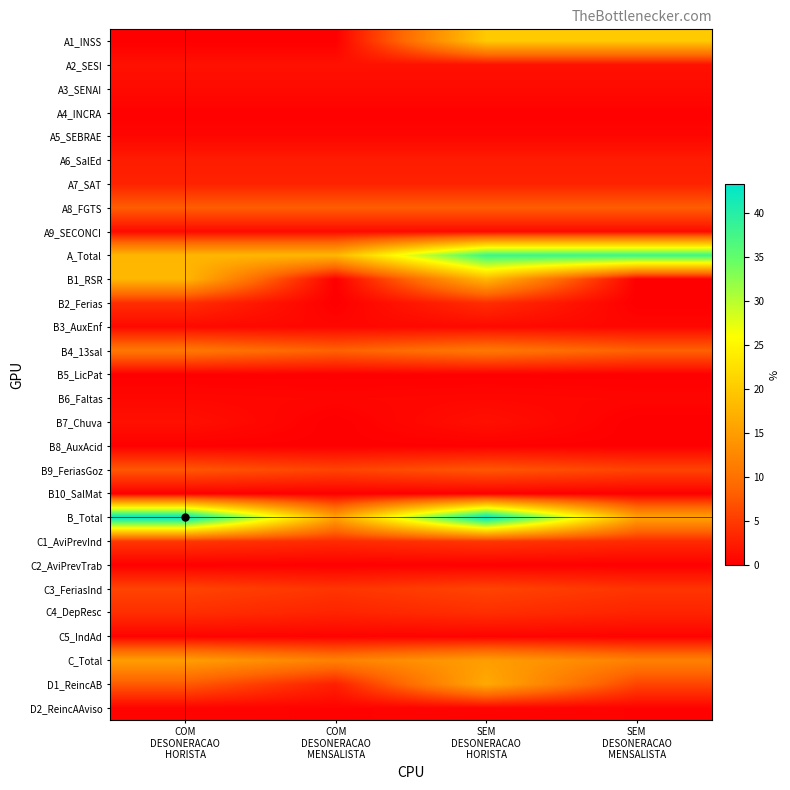

Reading left to right, list all the values displayed in this chart.

A1_INSS: COM
DESONERACAO
HORISTA=0.0	COM
DESONERACAO
MENSALISTA=0.0	SEM
DESONERACAO
HORISTA=20.0	SEM
DESONERACAO
MENSALISTA=20.0
A2_SESI: COM
DESONERACAO
HORISTA=1.5	COM
DESONERACAO
MENSALISTA=1.5	SEM
DESONERACAO
HORISTA=1.5	SEM
DESONERACAO
MENSALISTA=1.5
A3_SENAI: COM
DESONERACAO
HORISTA=1.0	COM
DESONERACAO
MENSALISTA=1.0	SEM
DESONERACAO
HORISTA=1.0	SEM
DESONERACAO
MENSALISTA=1.0
A4_INCRA: COM
DESONERACAO
HORISTA=0.2	COM
DESONERACAO
MENSALISTA=0.2	SEM
DESONERACAO
HORISTA=0.2	SEM
DESONERACAO
MENSALISTA=0.2
A5_SEBRAE: COM
DESONERACAO
HORISTA=0.6	COM
DESONERACAO
MENSALISTA=0.6	SEM
DESONERACAO
HORISTA=0.6	SEM
DESONERACAO
MENSALISTA=0.6
A6_SalEd: COM
DESONERACAO
HORISTA=2.5	COM
DESONERACAO
MENSALISTA=2.5	SEM
DESONERACAO
HORISTA=2.5	SEM
DESONERACAO
MENSALISTA=2.5
A7_SAT: COM
DESONERACAO
HORISTA=3.0	COM
DESONERACAO
MENSALISTA=3.0	SEM
DESONERACAO
HORISTA=3.0	SEM
DESONERACAO
MENSALISTA=3.0
A8_FGTS: COM
DESONERACAO
HORISTA=8.0	COM
DESONERACAO
MENSALISTA=8.0	SEM
DESONERACAO
HORISTA=8.0	SEM
DESONERACAO
MENSALISTA=8.0
A9_SECONCI: COM
DESONERACAO
HORISTA=1.0	COM
DESONERACAO
MENSALISTA=1.0	SEM
DESONERACAO
HORISTA=1.0	SEM
DESONERACAO
MENSALISTA=1.0
A_Total: COM
DESONERACAO
HORISTA=17.8	COM
DESONERACAO
MENSALISTA=17.8	SEM
DESONERACAO
HORISTA=37.8	SEM
DESONERACAO
MENSALISTA=37.8
B1_RSR: COM
DESONERACAO
HORISTA=17.9	COM
DESONERACAO
MENSALISTA=0.0	SEM
DESONERACAO
HORISTA=17.9	SEM
DESONERACAO
MENSALISTA=0.0
B2_Ferias: COM
DESONERACAO
HORISTA=4.0	COM
DESONERACAO
MENSALISTA=0.0	SEM
DESONERACAO
HORISTA=4.0	SEM
DESONERACAO
MENSALISTA=0.0
B3_AuxEnf: COM
DESONERACAO
HORISTA=0.9	COM
DESONERACAO
MENSALISTA=0.7	SEM
DESONERACAO
HORISTA=0.9	SEM
DESONERACAO
MENSALISTA=0.7
B4_13sal: COM
DESONERACAO
HORISTA=10.7	COM
DESONERACAO
MENSALISTA=8.3	SEM
DESONERACAO
HORISTA=10.7	SEM
DESONERACAO
MENSALISTA=8.3
B5_LicPat: COM
DESONERACAO
HORISTA=0.1	COM
DESONERACAO
MENSALISTA=0.1	SEM
DESONERACAO
HORISTA=0.1	SEM
DESONERACAO
MENSALISTA=0.1
B6_Faltas: COM
DESONERACAO
HORISTA=0.7	COM
DESONERACAO
MENSALISTA=0.6	SEM
DESONERACAO
HORISTA=0.7	SEM
DESONERACAO
MENSALISTA=0.6
B7_Chuva: COM
DESONERACAO
HORISTA=1.5	COM
DESONERACAO
MENSALISTA=0.0	SEM
DESONERACAO
HORISTA=1.5	SEM
DESONERACAO
MENSALISTA=0.0
B8_AuxAcid: COM
DESONERACAO
HORISTA=0.1	COM
DESONERACAO
MENSALISTA=0.1	SEM
DESONERACAO
HORISTA=0.1	SEM
DESONERACAO
MENSALISTA=0.1
B9_FeriasGoz: COM
DESONERACAO
HORISTA=7.4	COM
DESONERACAO
MENSALISTA=5.8	SEM
DESONERACAO
HORISTA=7.4	SEM
DESONERACAO
MENSALISTA=5.8
B10_SalMat: COM
DESONERACAO
HORISTA=0.0	COM
DESONERACAO
MENSALISTA=0.0	SEM
DESONERACAO
HORISTA=0.0	SEM
DESONERACAO
MENSALISTA=0.0
B_Total: COM
DESONERACAO
HORISTA=43.2	COM
DESONERACAO
MENSALISTA=15.5	SEM
DESONERACAO
HORISTA=43.2	SEM
DESONERACAO
MENSALISTA=15.5
C1_AviPrevInd: COM
DESONERACAO
HORISTA=4.7	COM
DESONERACAO
MENSALISTA=3.7	SEM
DESONERACAO
HORISTA=4.7	SEM
DESONERACAO
MENSALISTA=3.7
C2_AviPrevTrab: COM
DESONERACAO
HORISTA=0.1	COM
DESONERACAO
MENSALISTA=0.1	SEM
DESONERACAO
HORISTA=0.1	SEM
DESONERACAO
MENSALISTA=0.1
C3_FeriasInd: COM
DESONERACAO
HORISTA=5.8	COM
DESONERACAO
MENSALISTA=4.5	SEM
DESONERACAO
HORISTA=5.8	SEM
DESONERACAO
MENSALISTA=4.5
C4_DepResc: COM
DESONERACAO
HORISTA=4.0	COM
DESONERACAO
MENSALISTA=3.1	SEM
DESONERACAO
HORISTA=4.0	SEM
DESONERACAO
MENSALISTA=3.1
C5_IndAd: COM
DESONERACAO
HORISTA=0.4	COM
DESONERACAO
MENSALISTA=0.3	SEM
DESONERACAO
HORISTA=0.4	SEM
DESONERACAO
MENSALISTA=0.3
C_Total: COM
DESONERACAO
HORISTA=15.0	COM
DESONERACAO
MENSALISTA=11.7	SEM
DESONERACAO
HORISTA=15.0	SEM
DESONERACAO
MENSALISTA=11.7
D1_ReincAB: COM
DESONERACAO
HORISTA=7.7	COM
DESONERACAO
MENSALISTA=2.8	SEM
DESONERACAO
HORISTA=16.4	SEM
DESONERACAO
MENSALISTA=5.9
D2_ReincAAviso: COM
DESONERACAO
HORISTA=0.4	COM
DESONERACAO
MENSALISTA=0.3	SEM
DESONERACAO
HORISTA=0.4	SEM
DESONERACAO
MENSALISTA=0.3